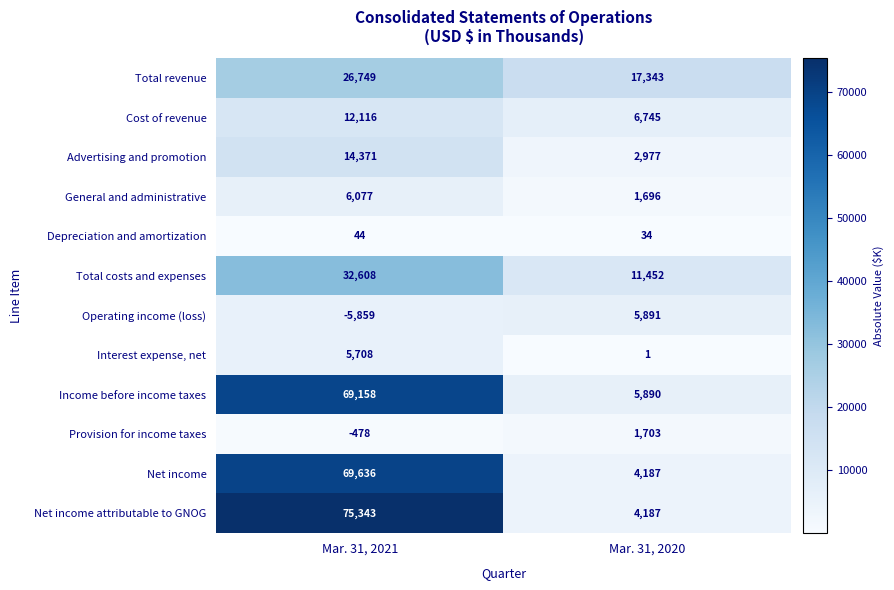

What is the average value of the Total costs and expenses series?

22030